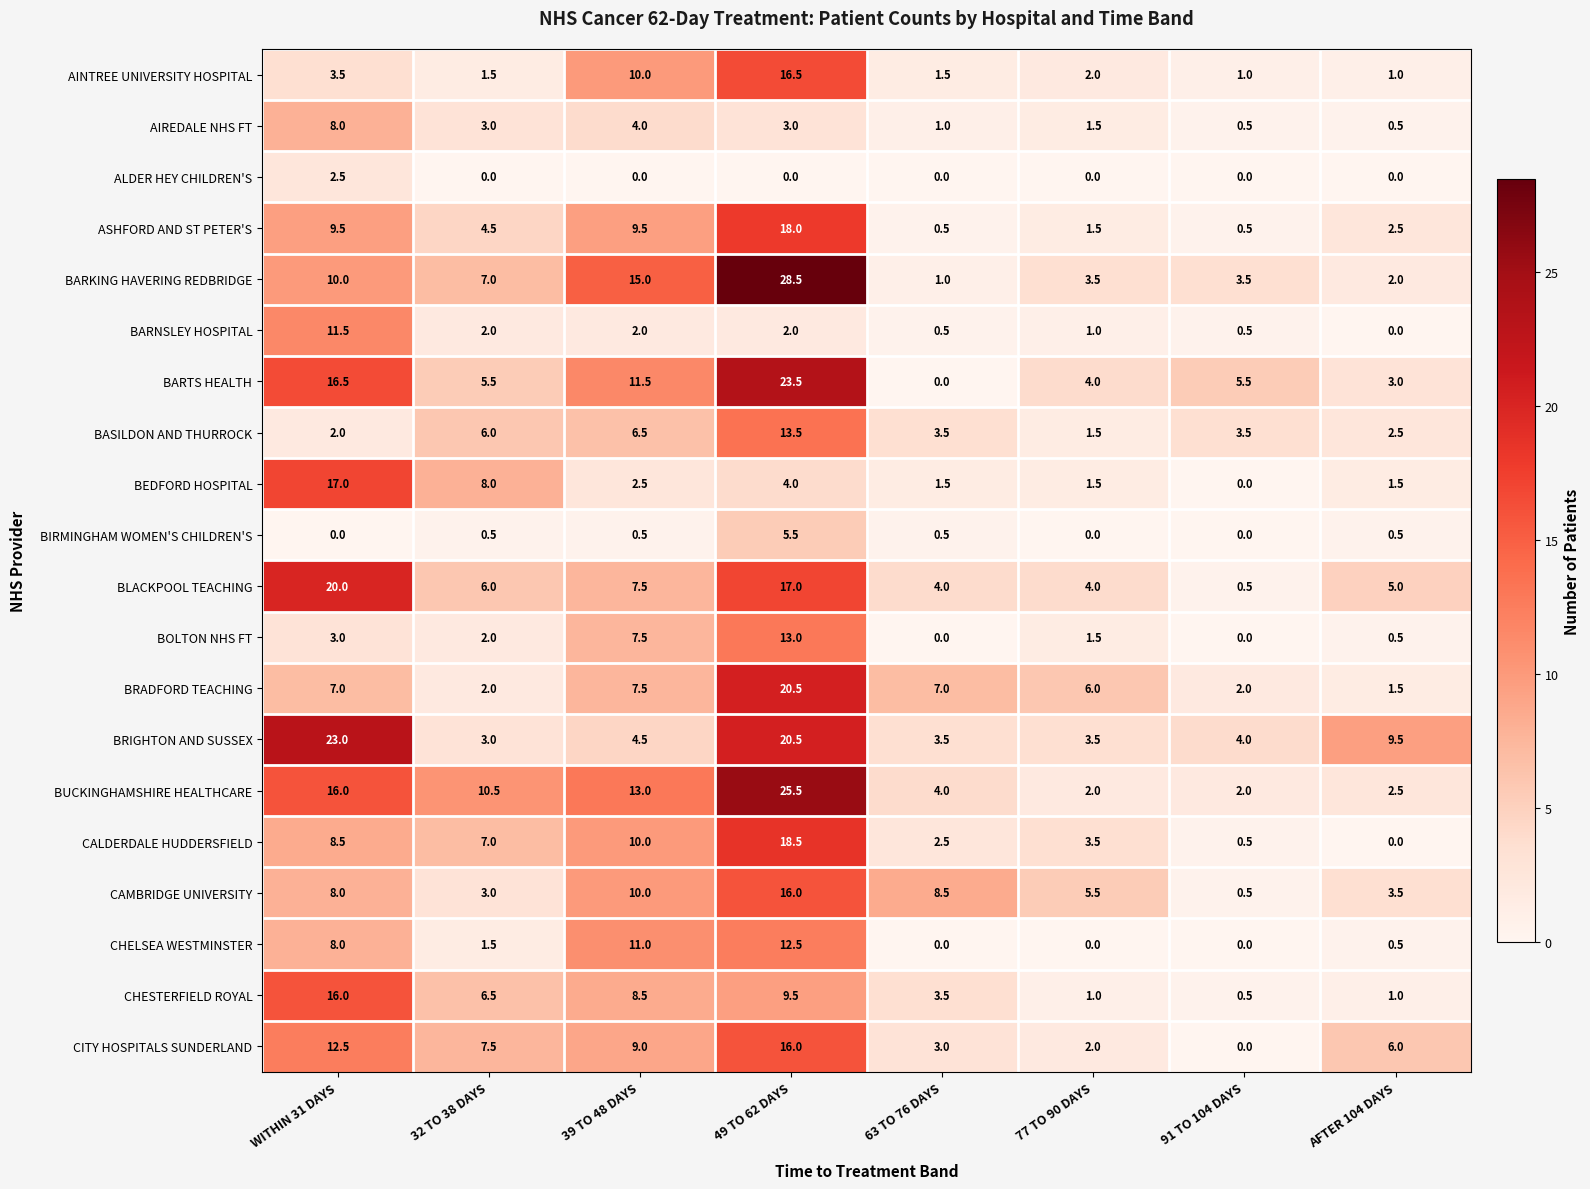

Which series has the largest total across all categories?

BUCKINGHAMSHIRE HEALTHCARE